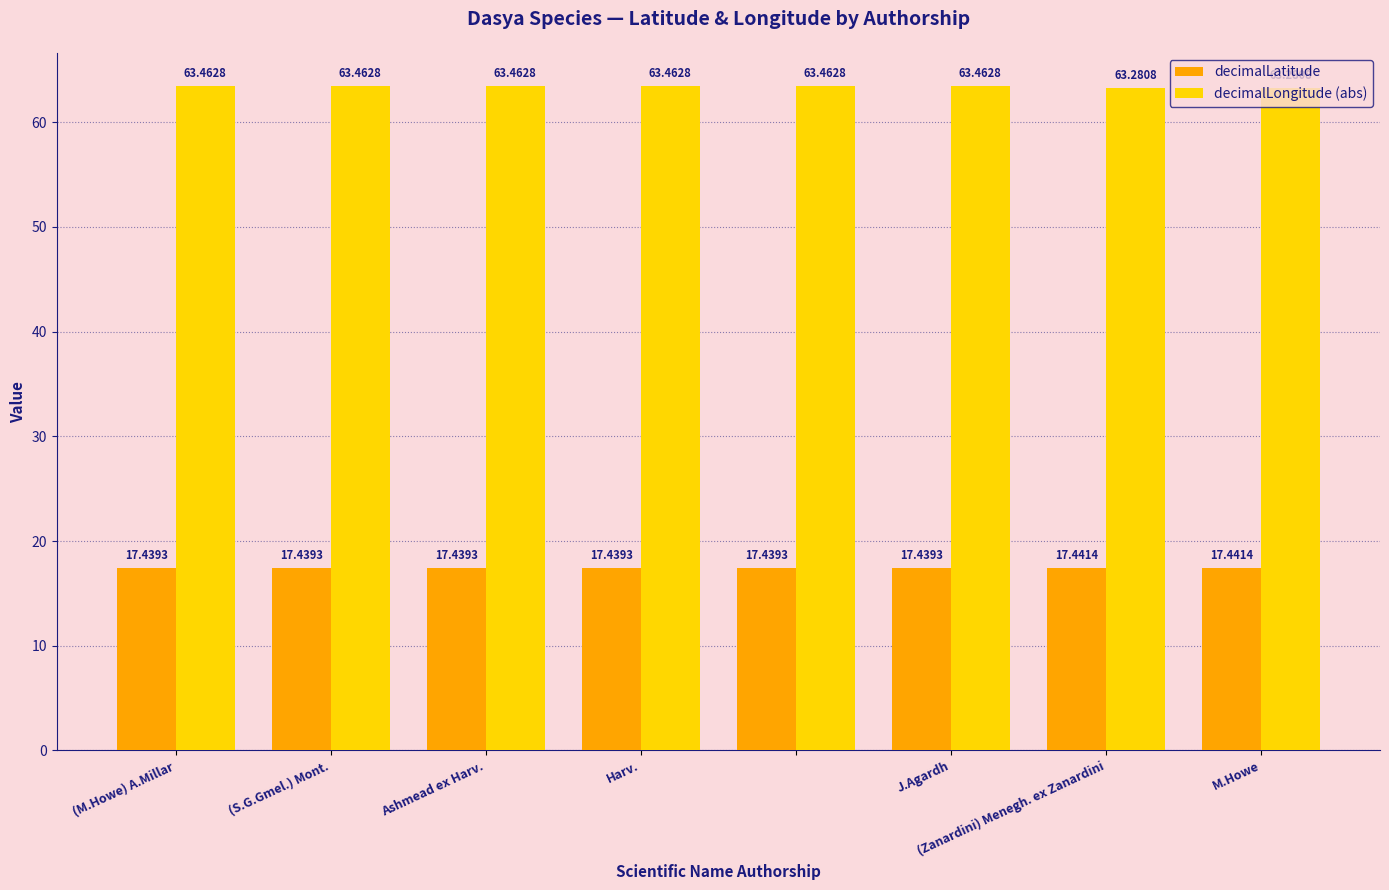

Which series has the largest total across all categories?

decimalLongitude (abs)